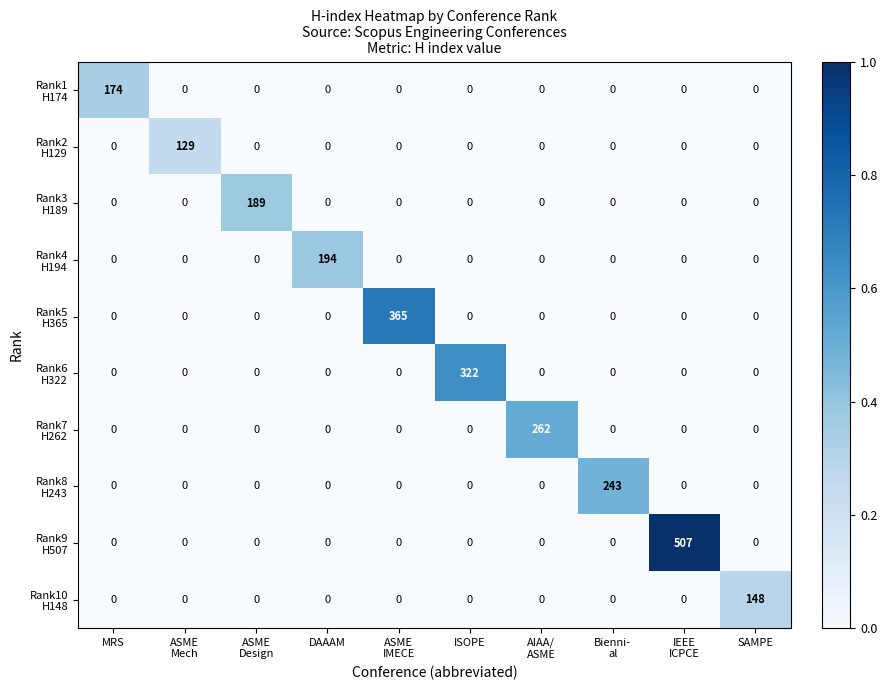

At how many categories does at least one series exceed 61?

10